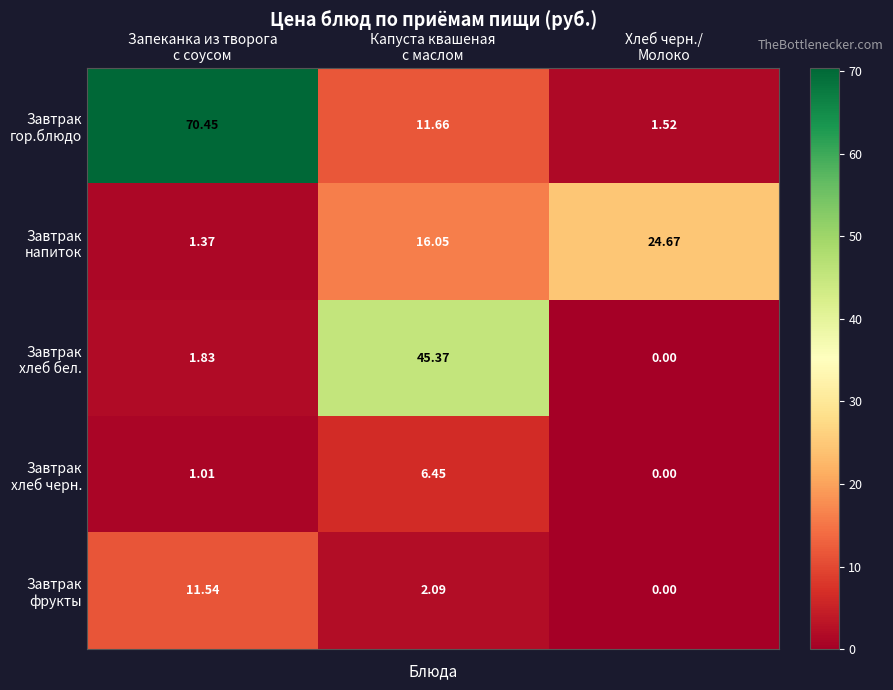

What is the total value across all series at Запеканка из творога
с соусом?

86.2